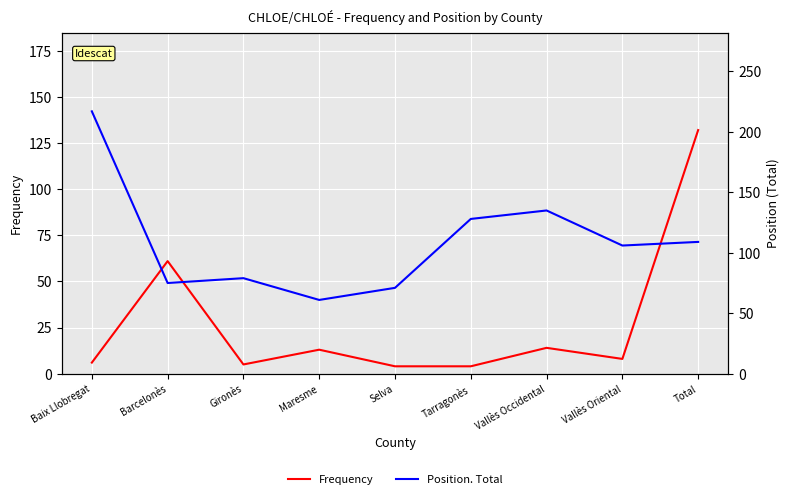

List the series in order of their overall mean, highest first.

Position. Total, Frequency